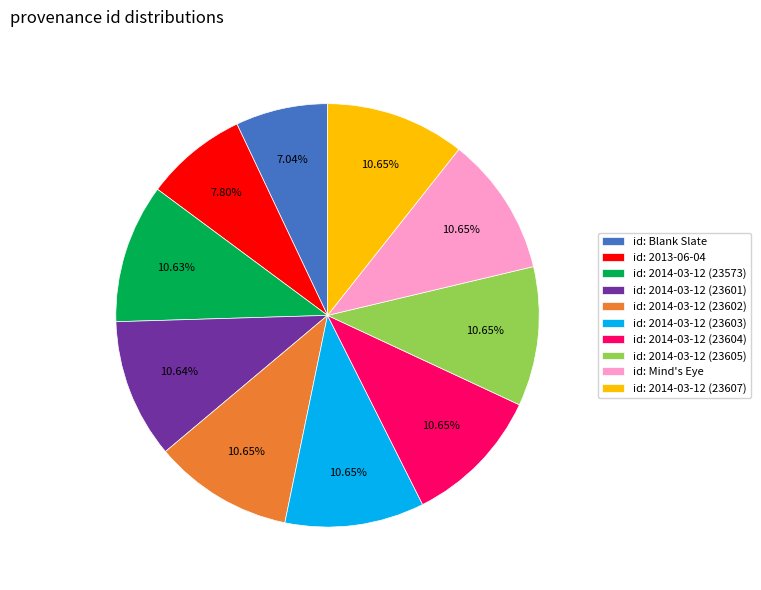

Is id: 2014-03-12 (23602) the majority of the pie?

No